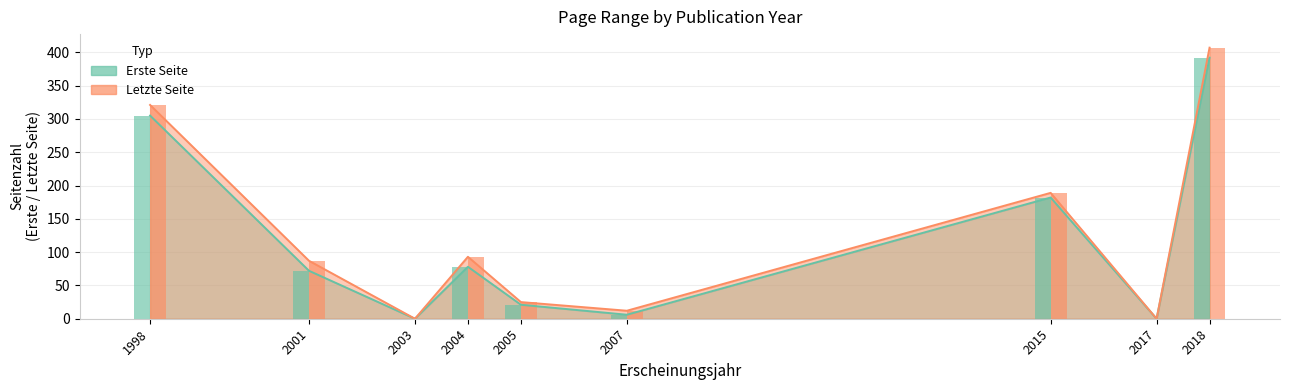

Where is Erste Seite nearest to the value 196?

2015